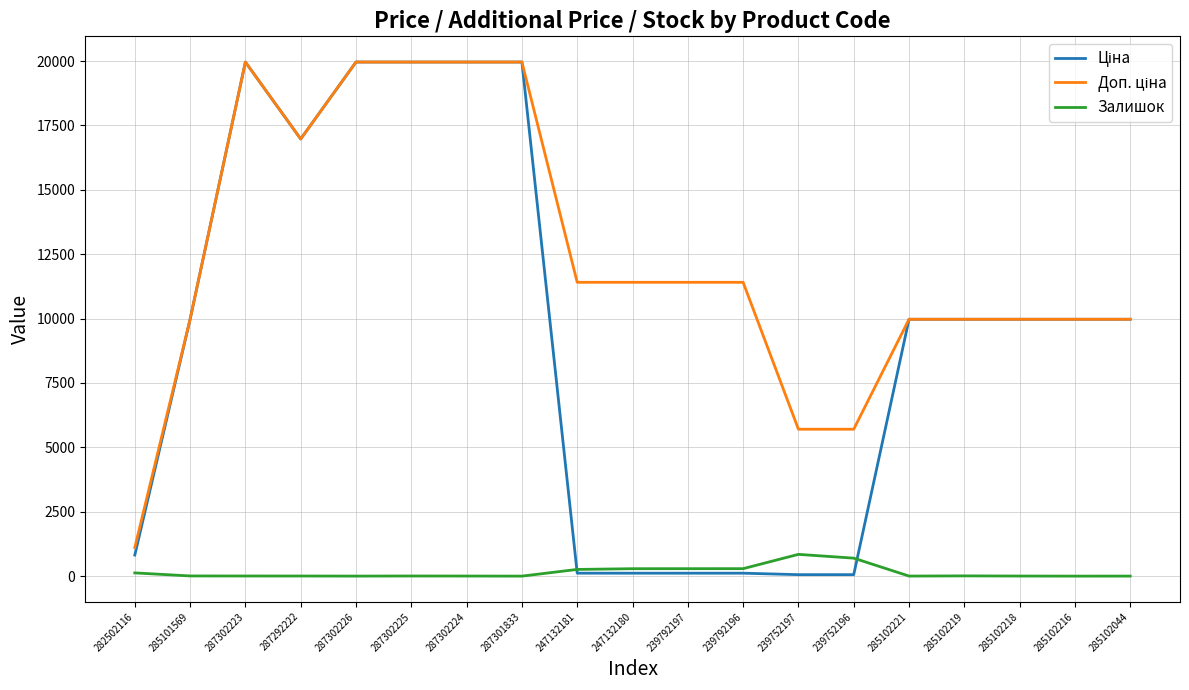

The Залишок series shows 9.0 at 285102219. True or false?

True